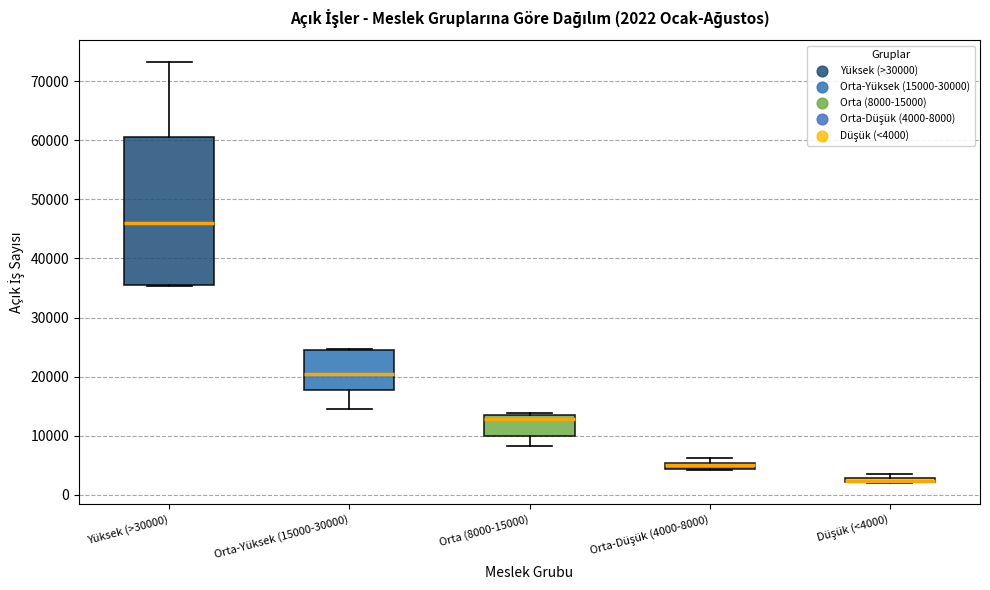

Comparing the boxes themselves (not the whiskers), which one is the tallest?

Yüksek (>30000)